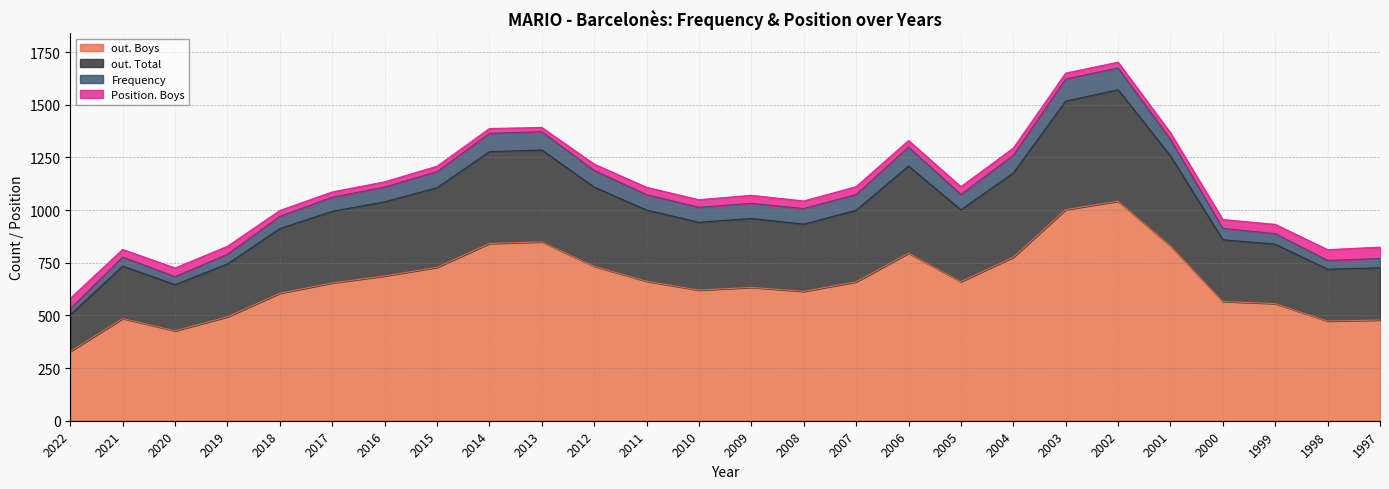

True or false: out. Boys and out. Total cross at least once.

False